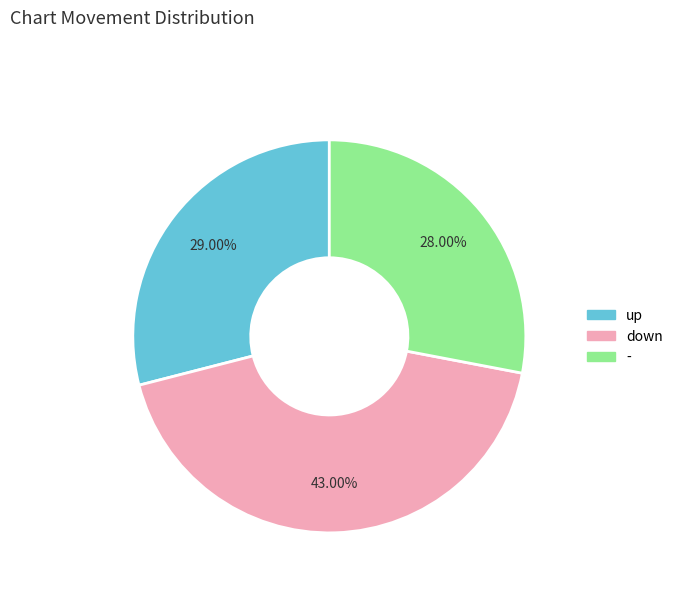

Which has a higher value, up or -?

up